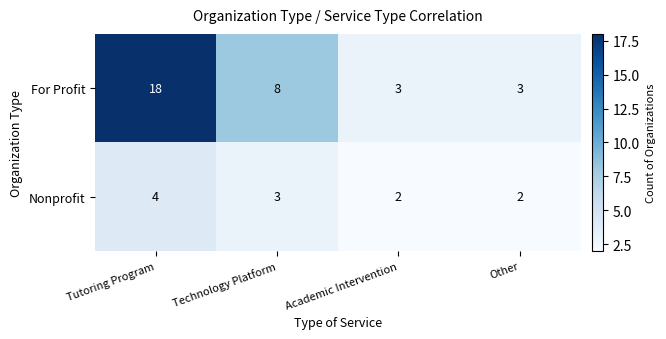

Reading left to right, what are all the values shown in this chart?

For Profit: Tutoring Program=18	Technology Platform=8	Academic Intervention=3	Other=3
Nonprofit: Tutoring Program=4	Technology Platform=3	Academic Intervention=2	Other=2